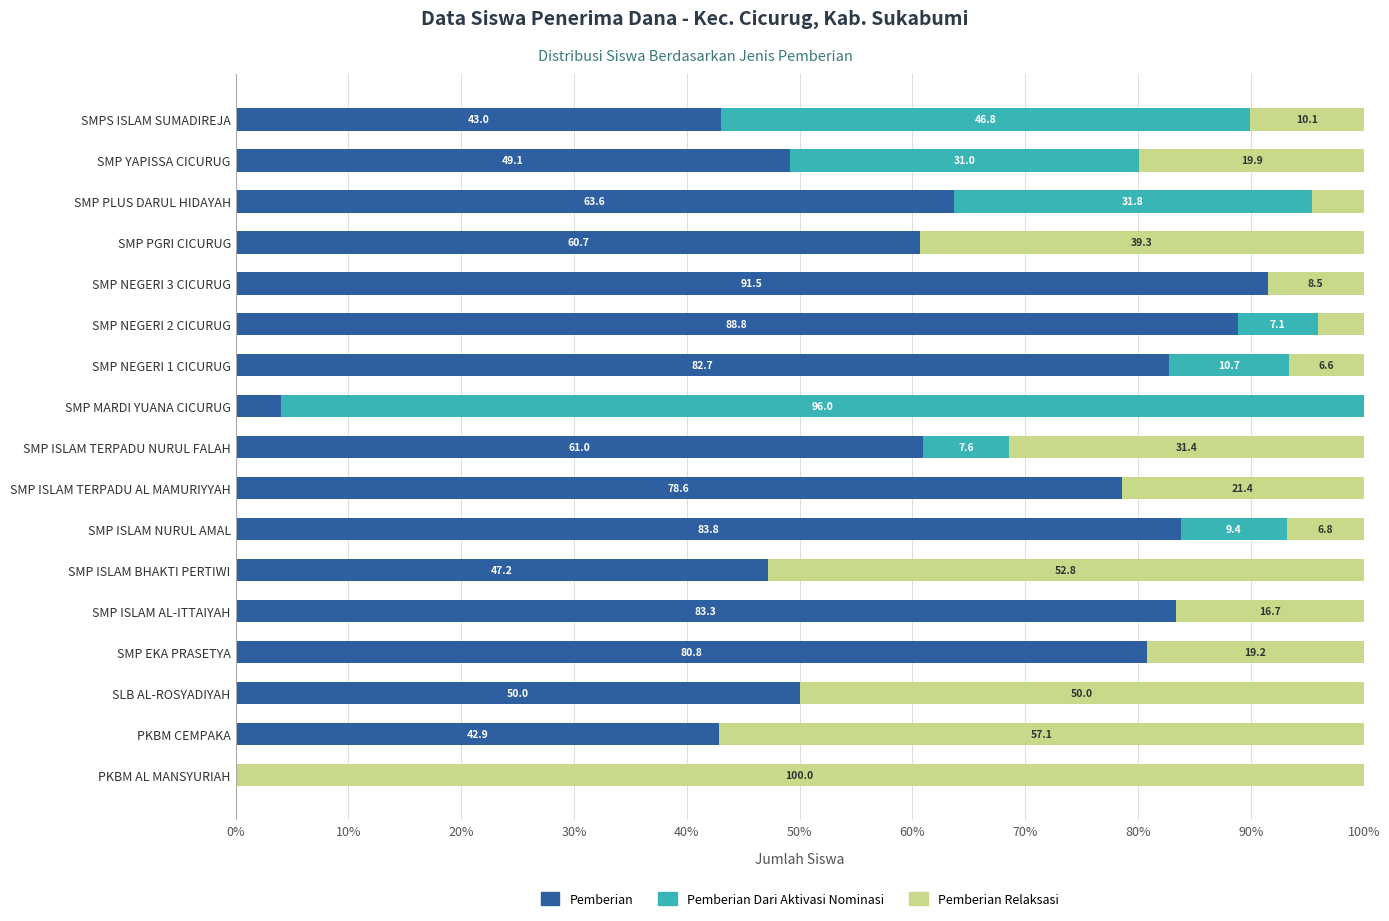

What is the total value across all series at SMP ISLAM NURUL AMAL?

100.0